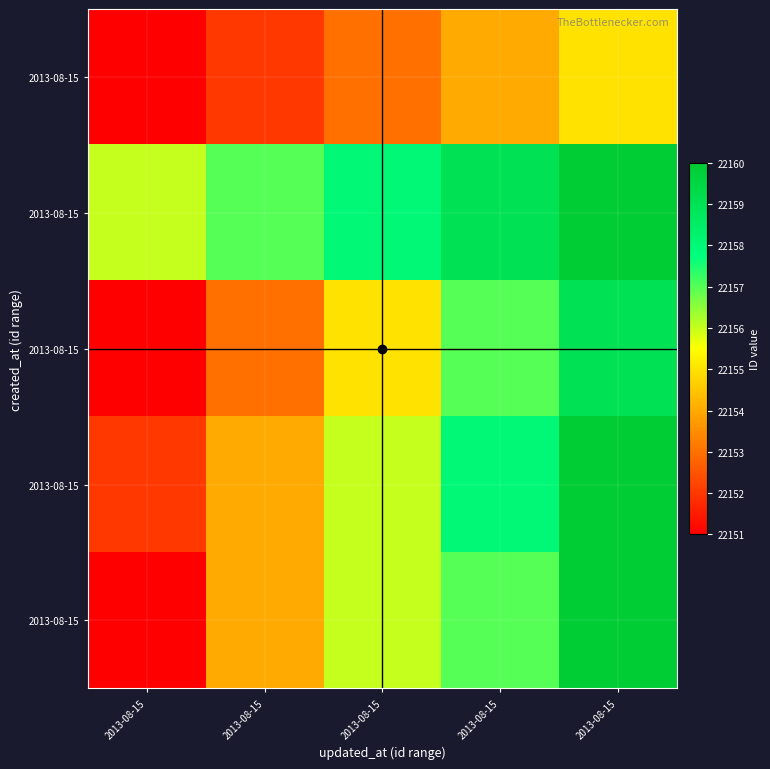

At how many categories does at least one series exceed 22153?

5